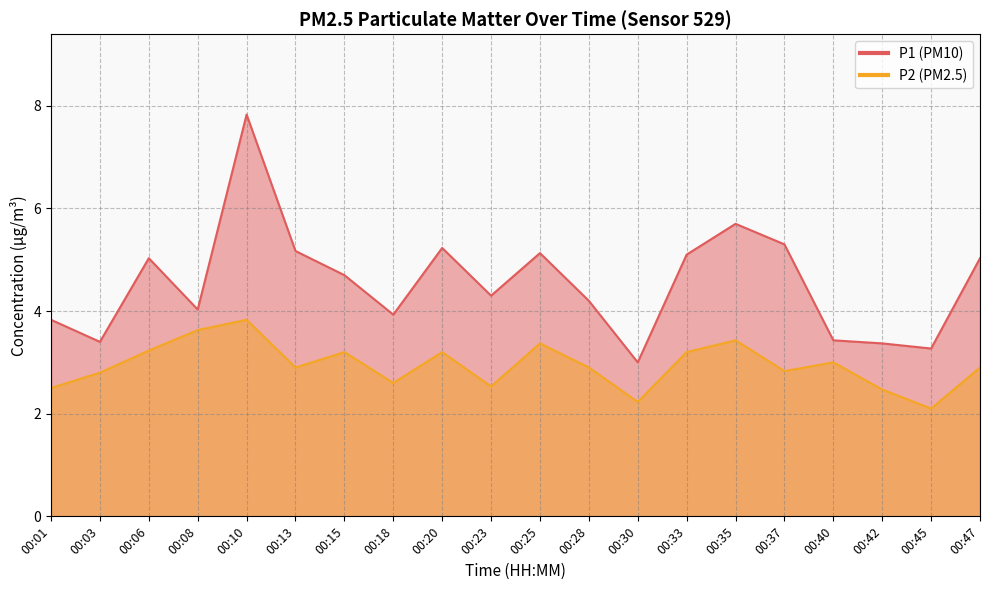

True or false: P1 and P2 intersect in this chart.

False